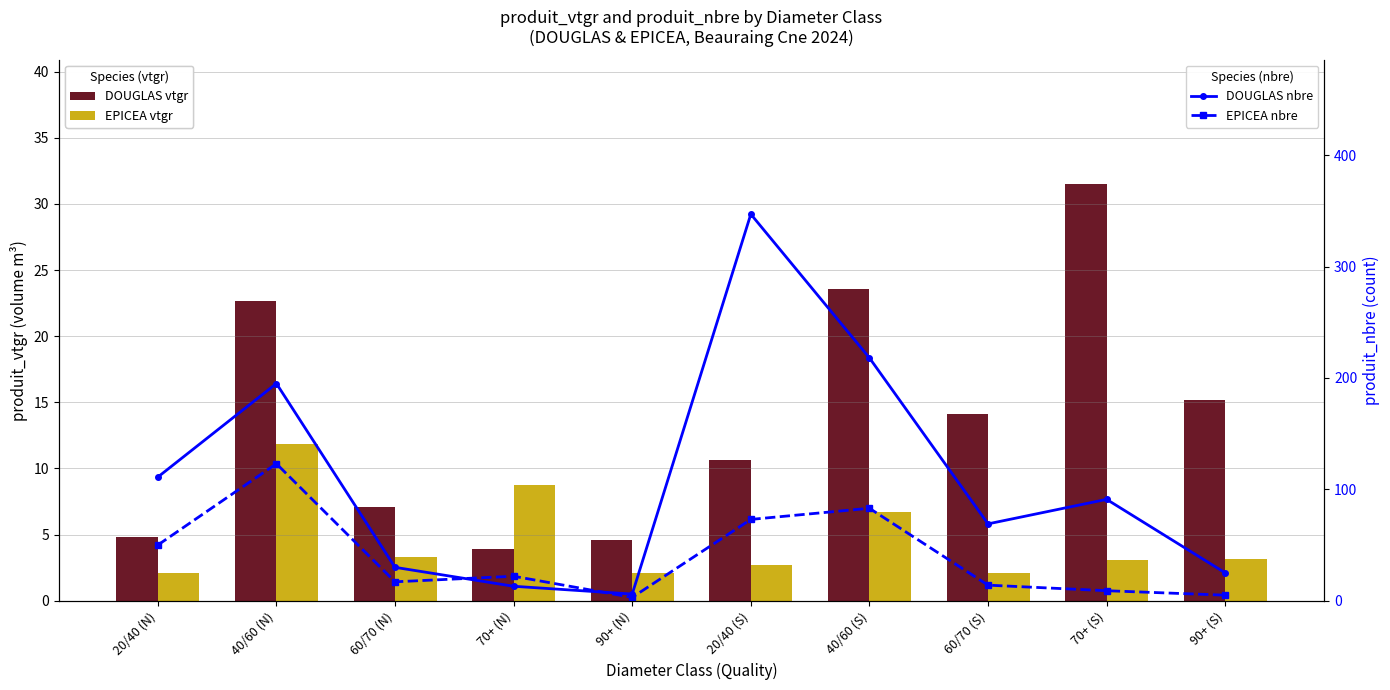

At which label does DOUGLAS first exceed 14?

40/60 (N)